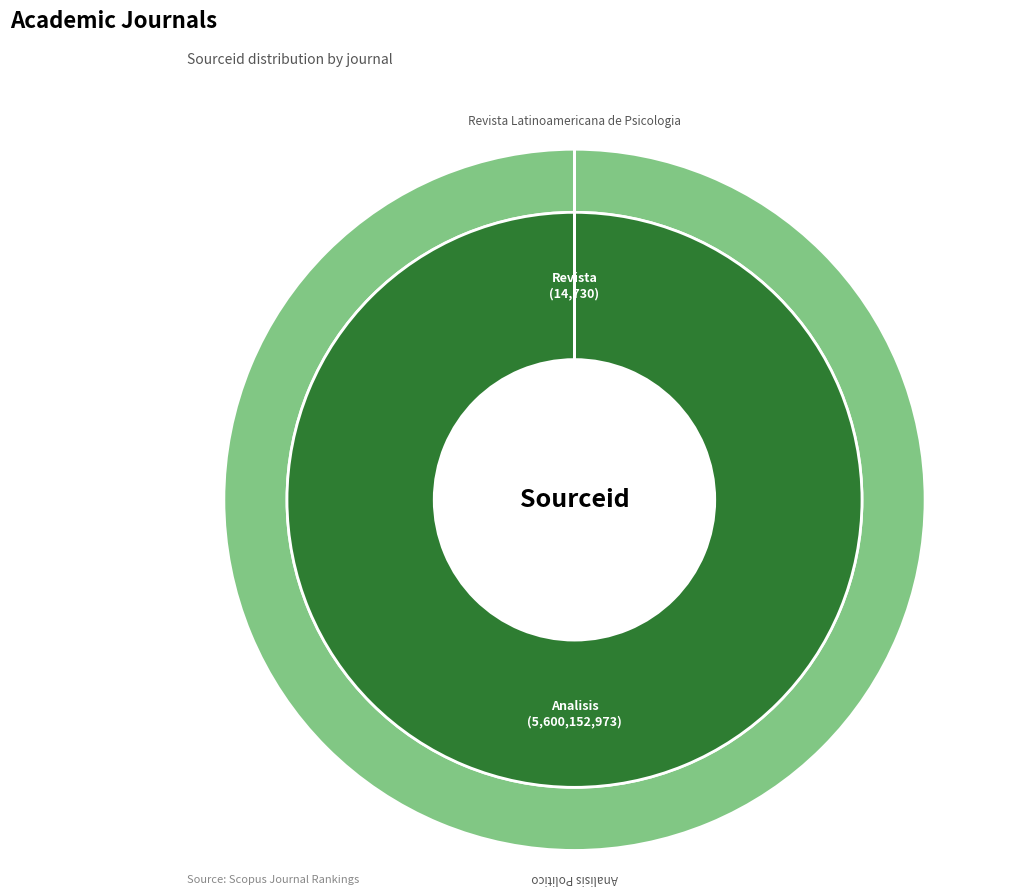

Count the number of slices in the pie.

2